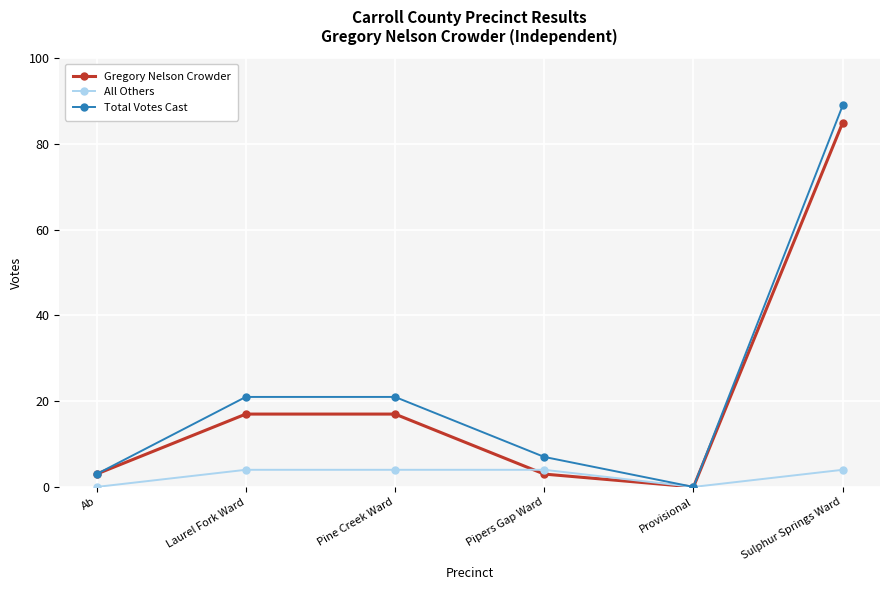

Which series changed the most between Ab and Pine Creek Ward?

Total Votes Cast